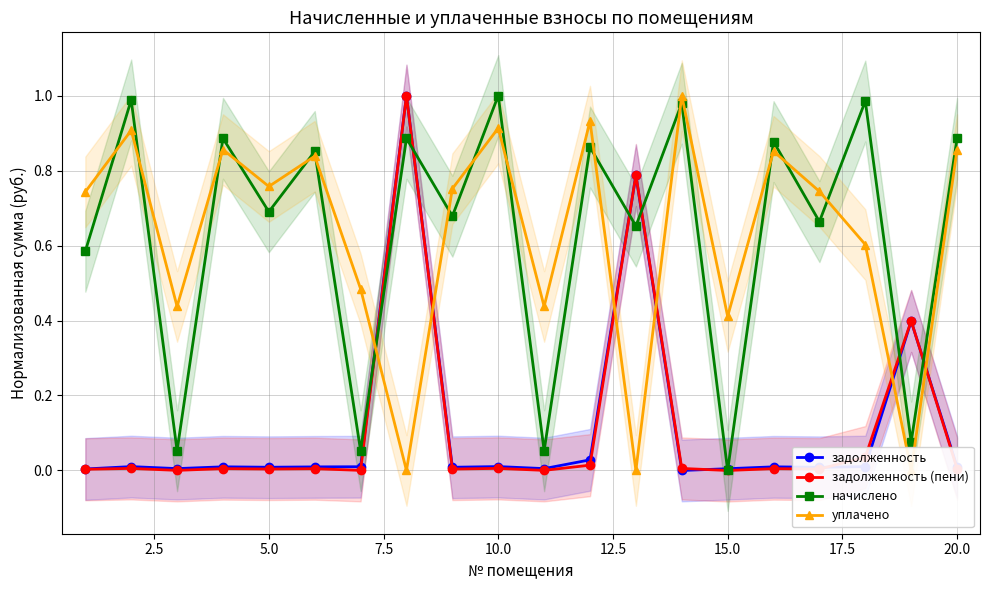

True or false: начислено has more than 0 interior local peaks.

True